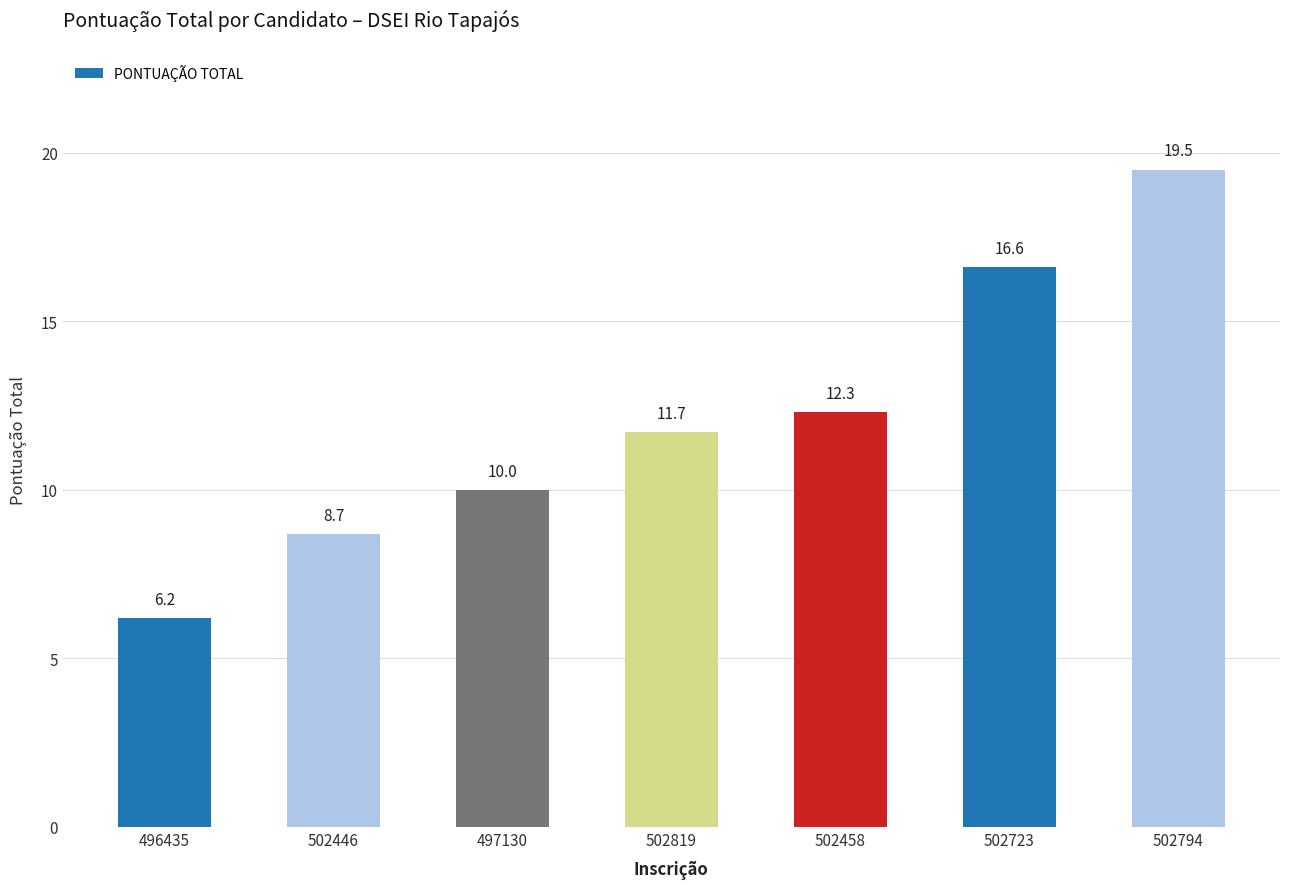

Count the number of categories in the chart.

7